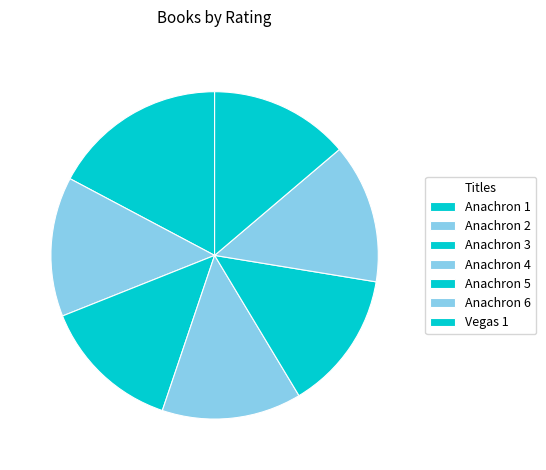

To the nearest percent, what percentage of the pie is Anachron 6?

14%